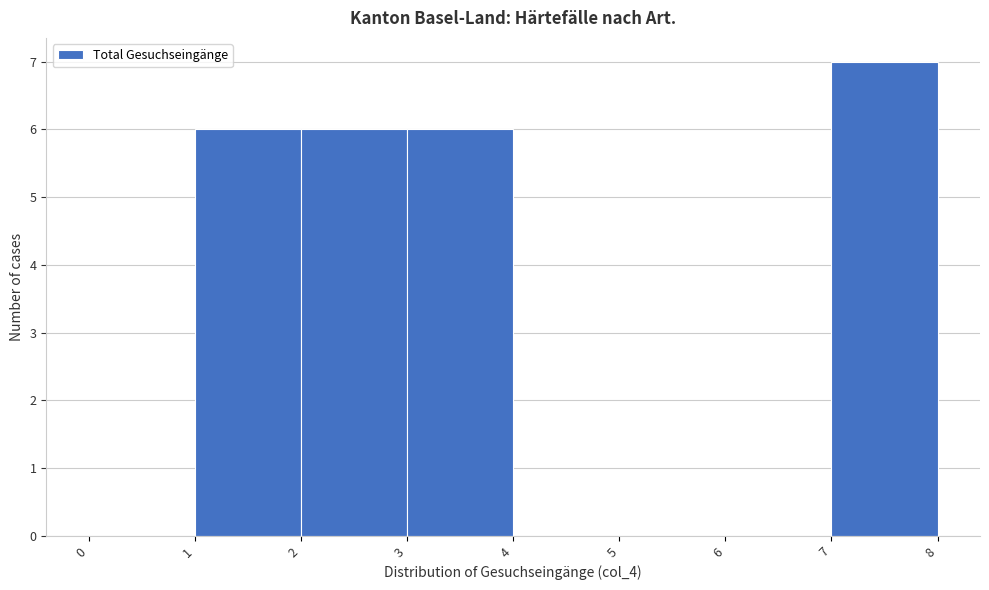

Reading left to right, list every bar in this chart as the range it spans on the x-axis followed by its height. The values are not printed on the chart, so give them approximately, as read against the axis.

0 to 1: 0
1 to 2: 6
2 to 3: 6
3 to 4: 6
4 to 5: 0
5 to 6: 0
6 to 7: 0
7 to 8: 7